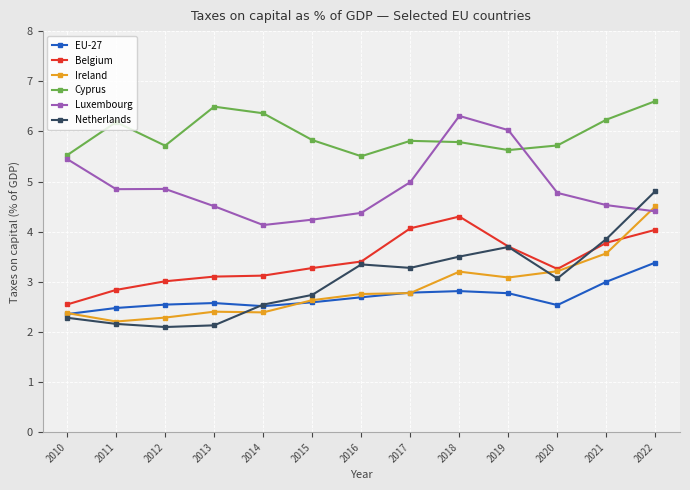

Is this an area chart (filled region under the line)?

No